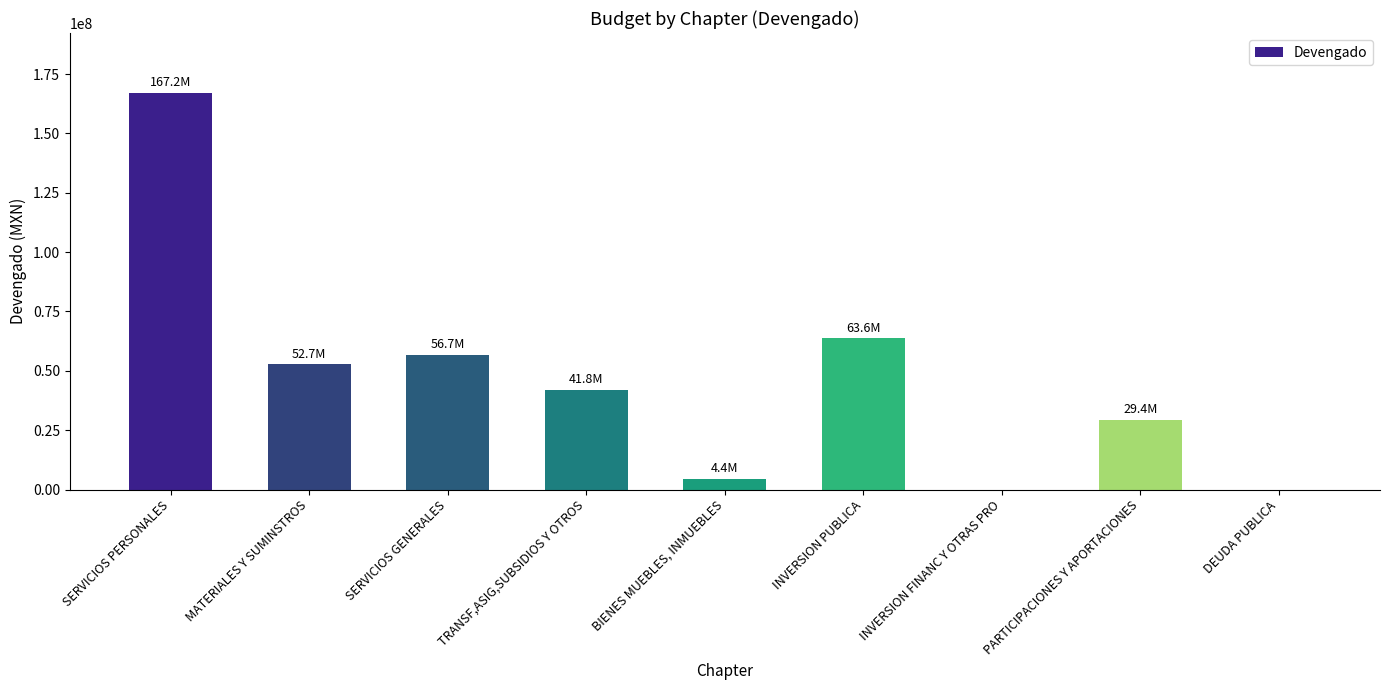

Approximately how many times larger is the value at TRANSF,ASIG,SUBSIDIOS Y OTROS compared to MATERIALES Y SUMINSTROS?

0.8